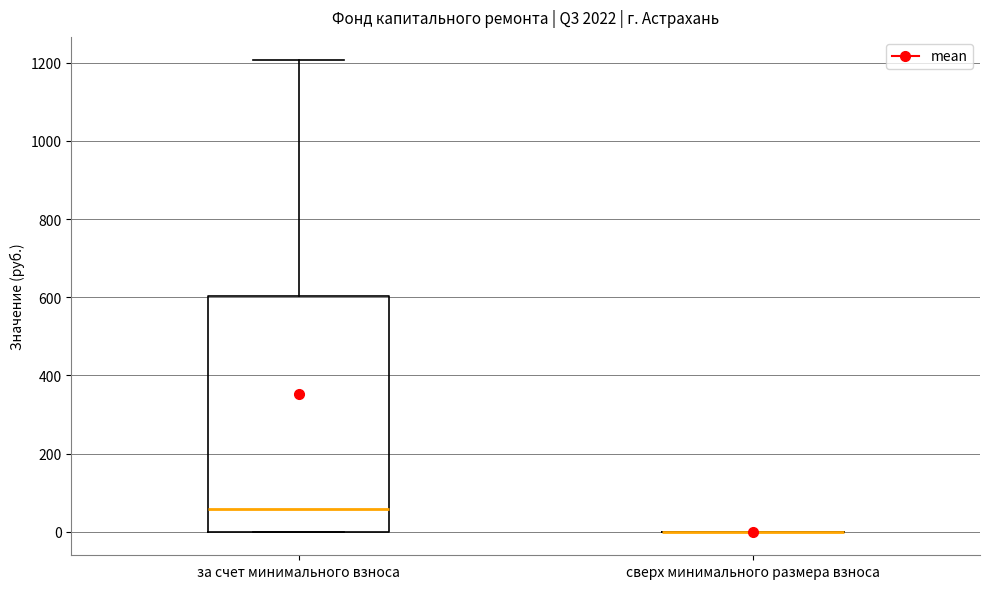

Comparing the boxes themselves (not the whiskers), which one is the tallest?

за счет минимального взноса